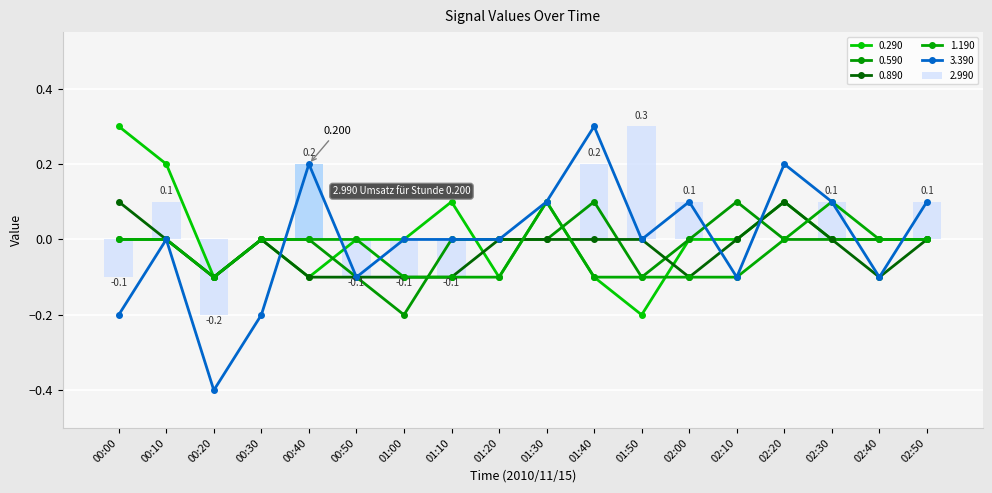

Which category has the highest value in the 0.890 series?

00:00